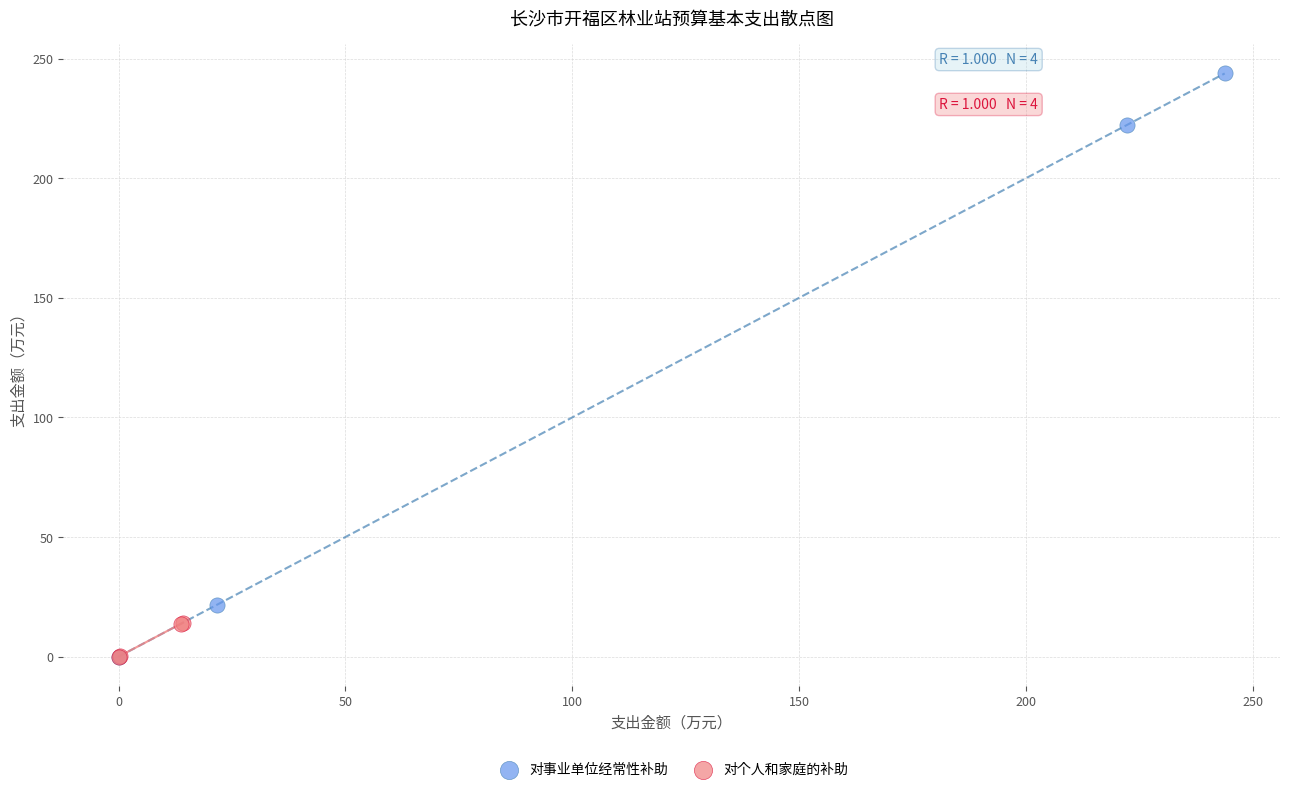

Which series reaches the maximum Y coordinate?

对事业单位经常性补助